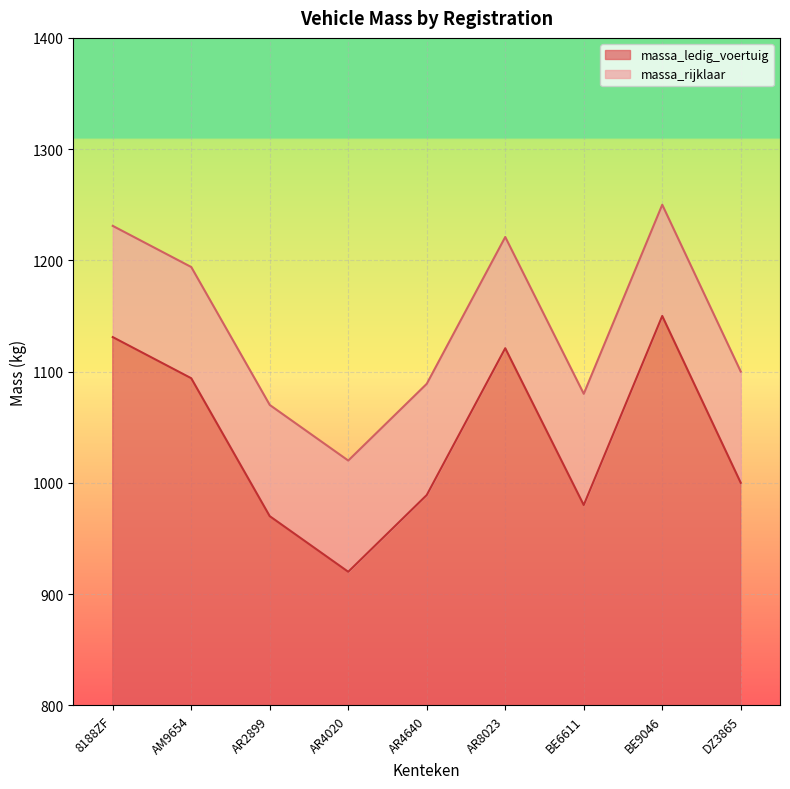

True or false: massa_rijklaar and massa_ledig_voertuig cross at least once.

False